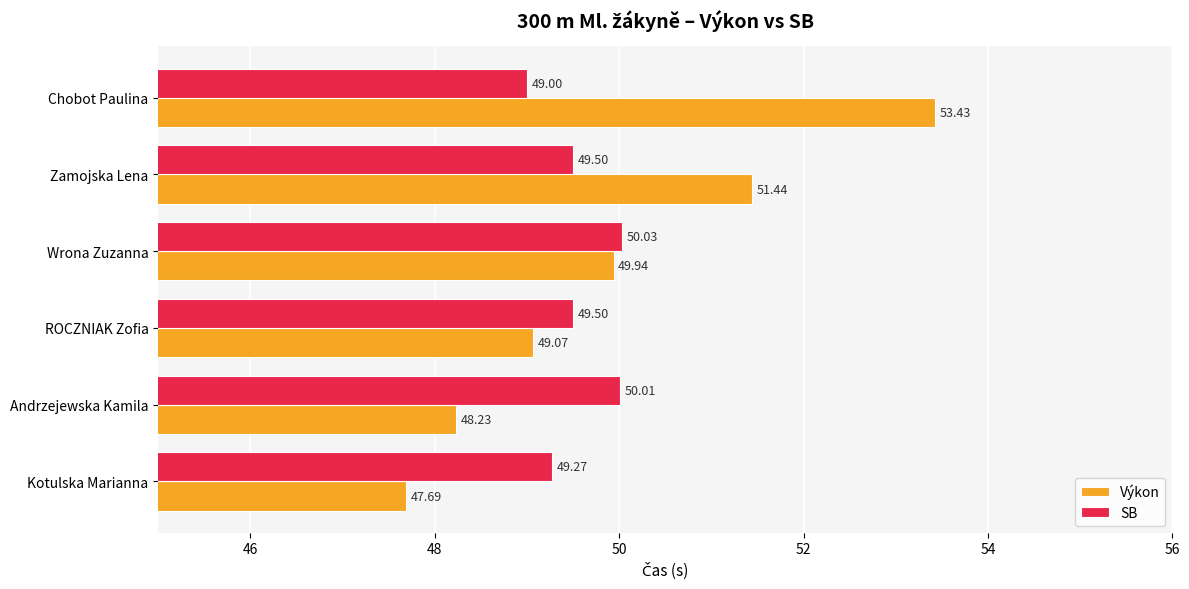

How many series are shown in this chart?

2